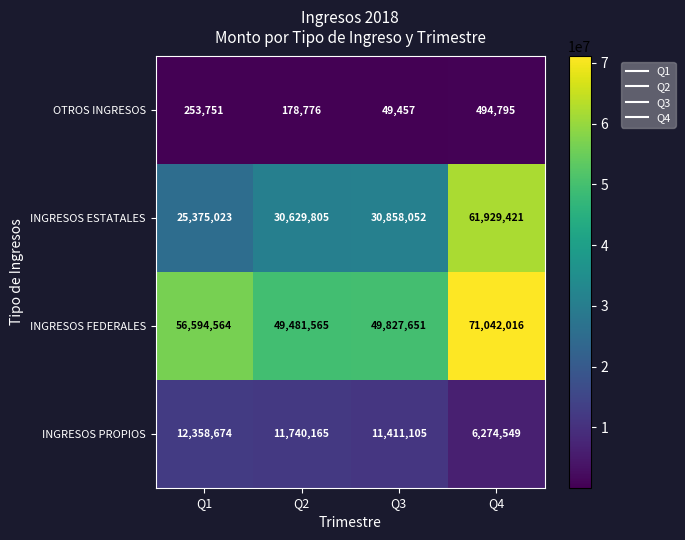

What is the sum of all INGRESOS ESTATALES values?

148792301